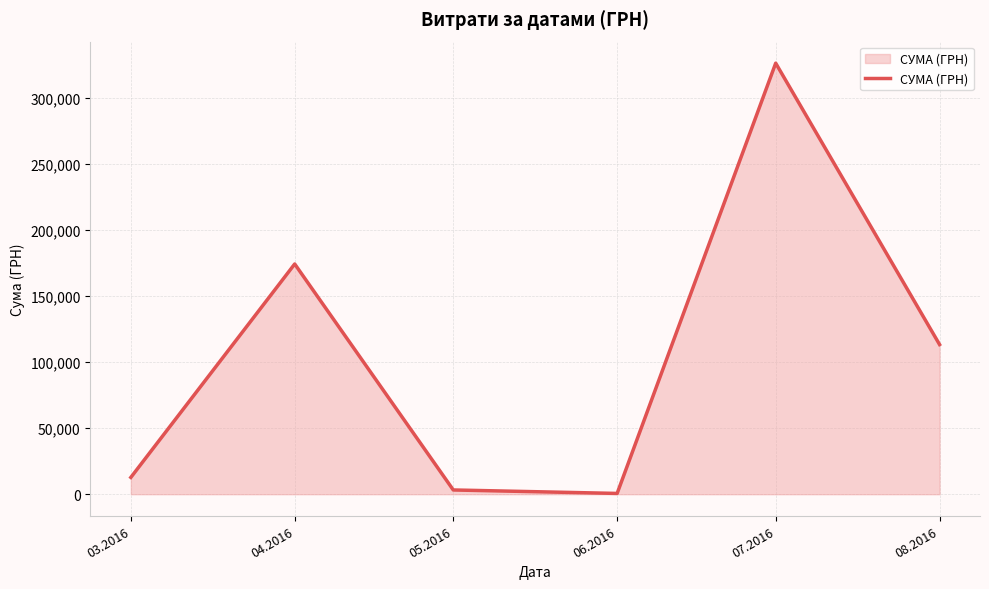

What is the sum of all values?

630977.9